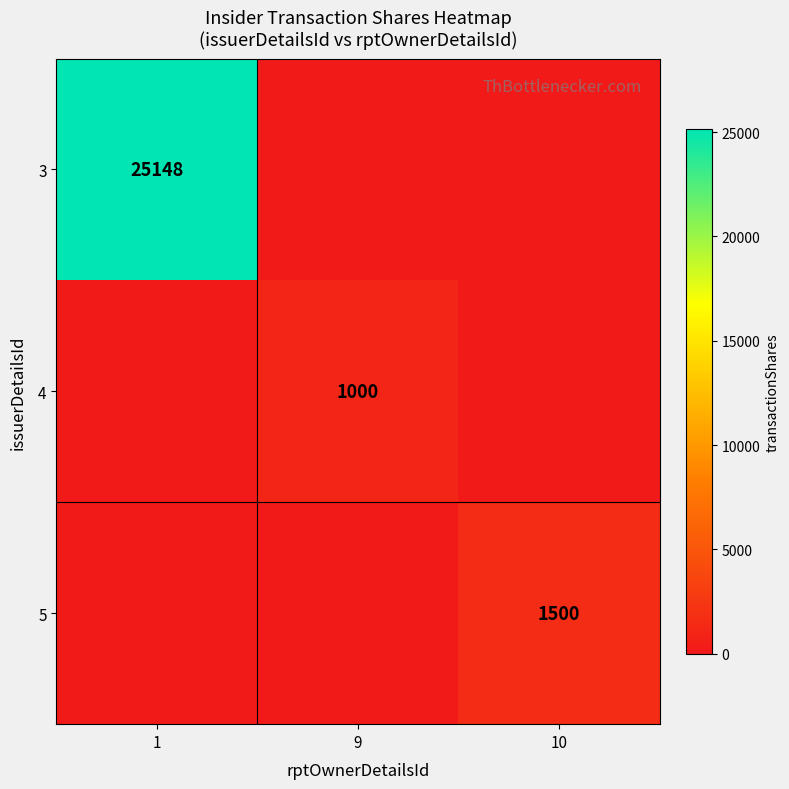

Count the number of data series in this chart.

3